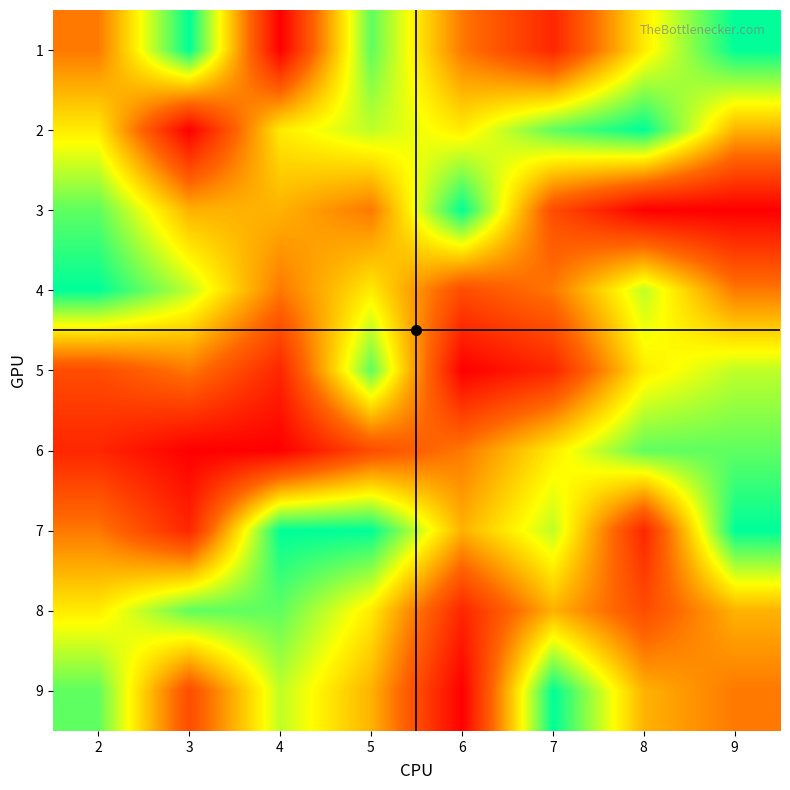

List the series in order of their peak value, highest first.

1, 2, 3, 4, 7, 9, 5, 6, 8